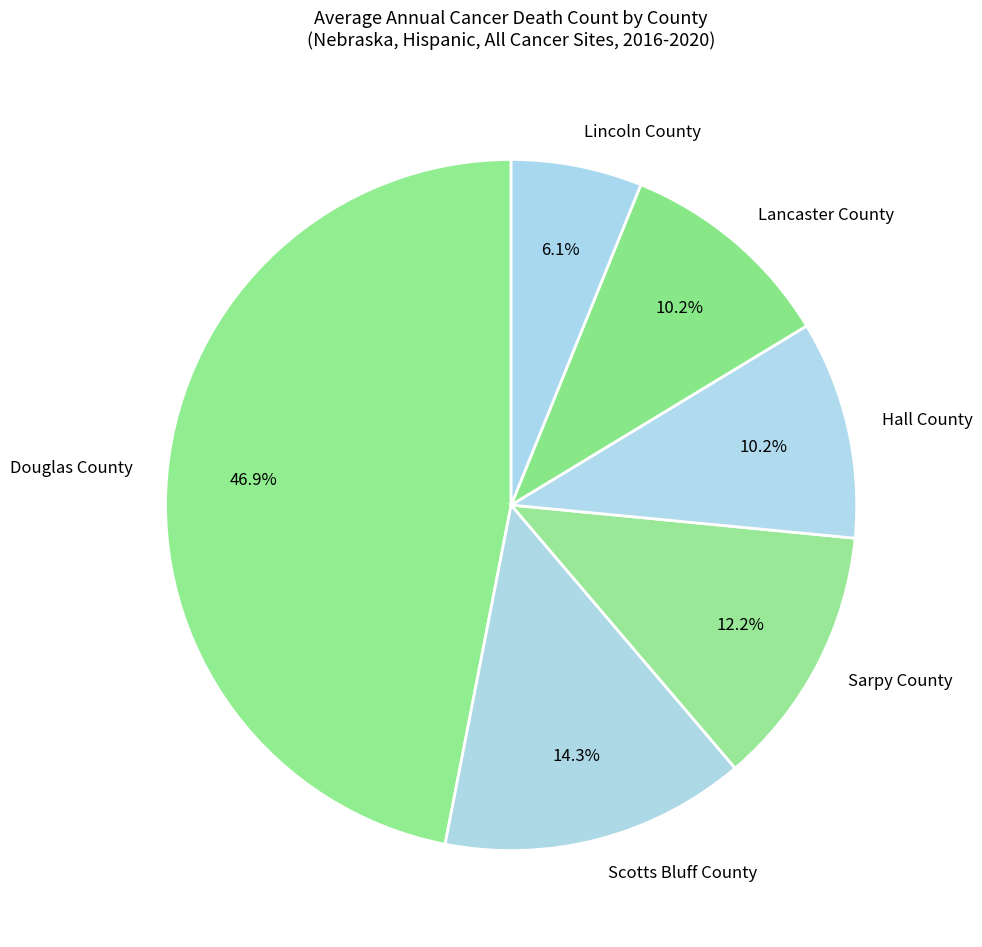

How much of the chart is everything except Scotts Bluff County?

85.7%